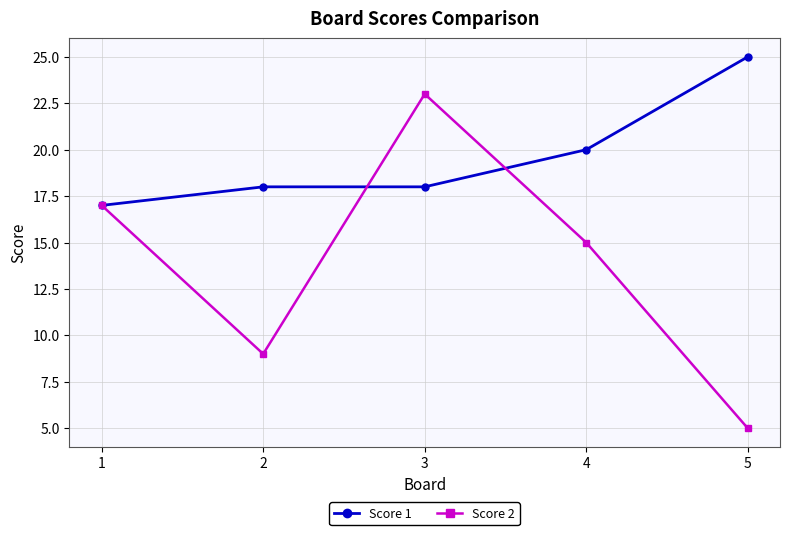

What is the maximum value for Score 1?

25